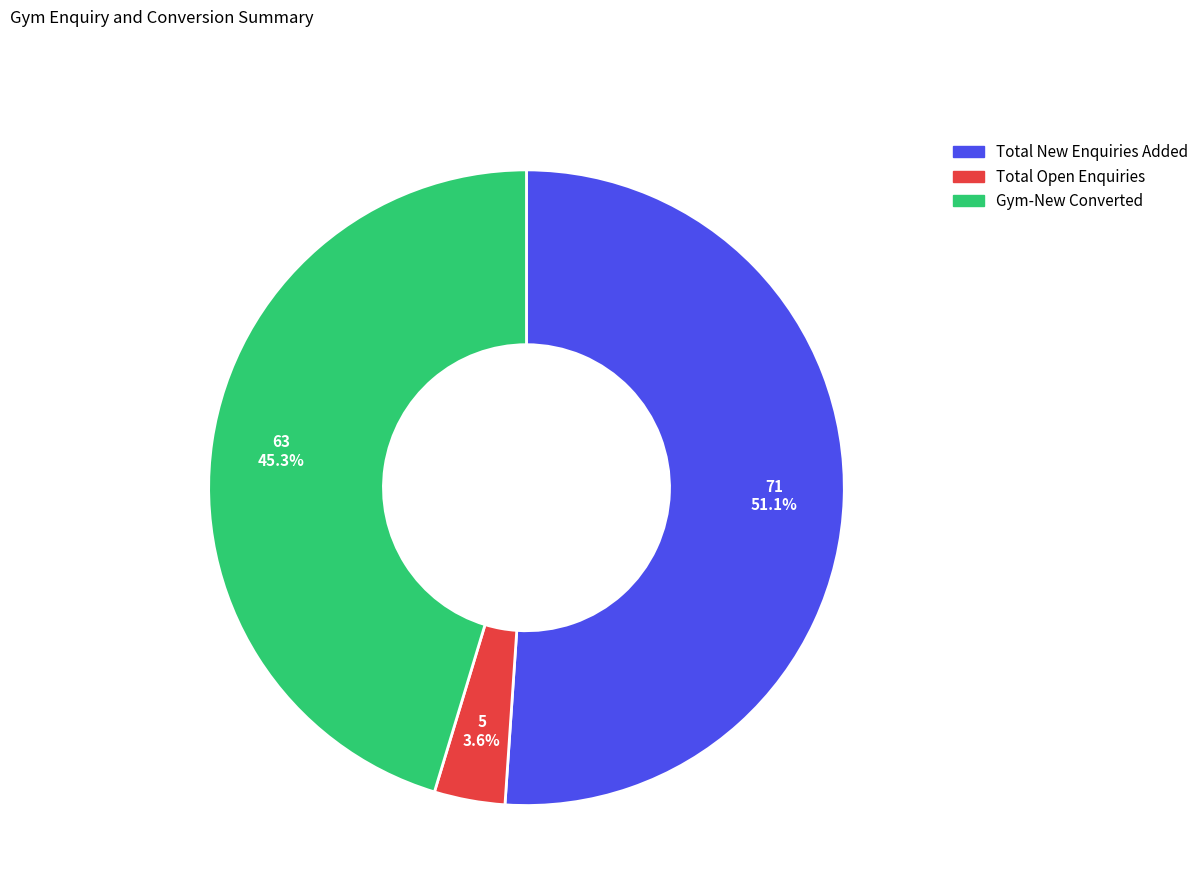

Is there a majority slice in this chart?

Yes